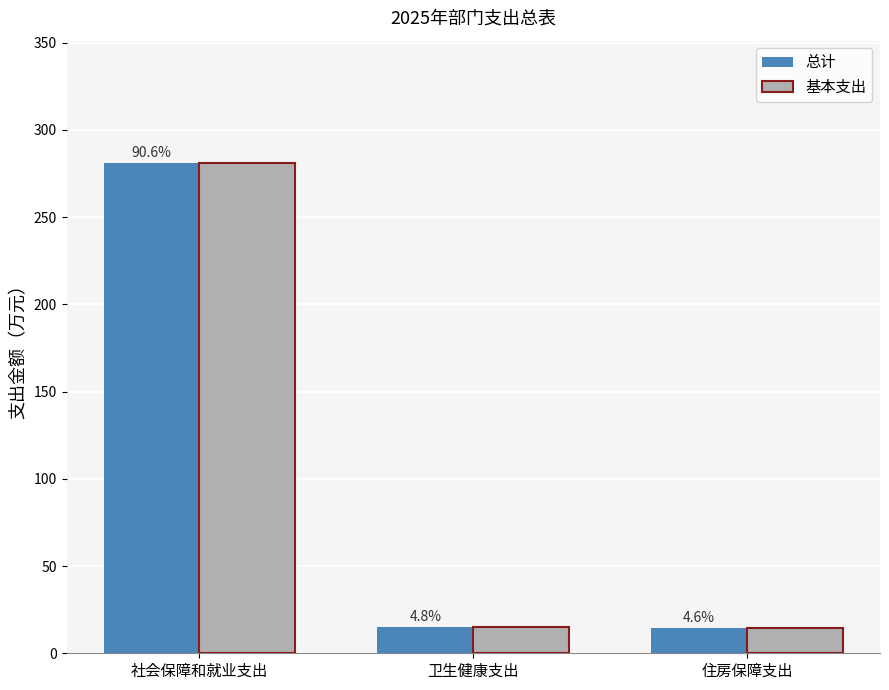

What value does the 总计 series have at 社会保障和就业支出?

280.9